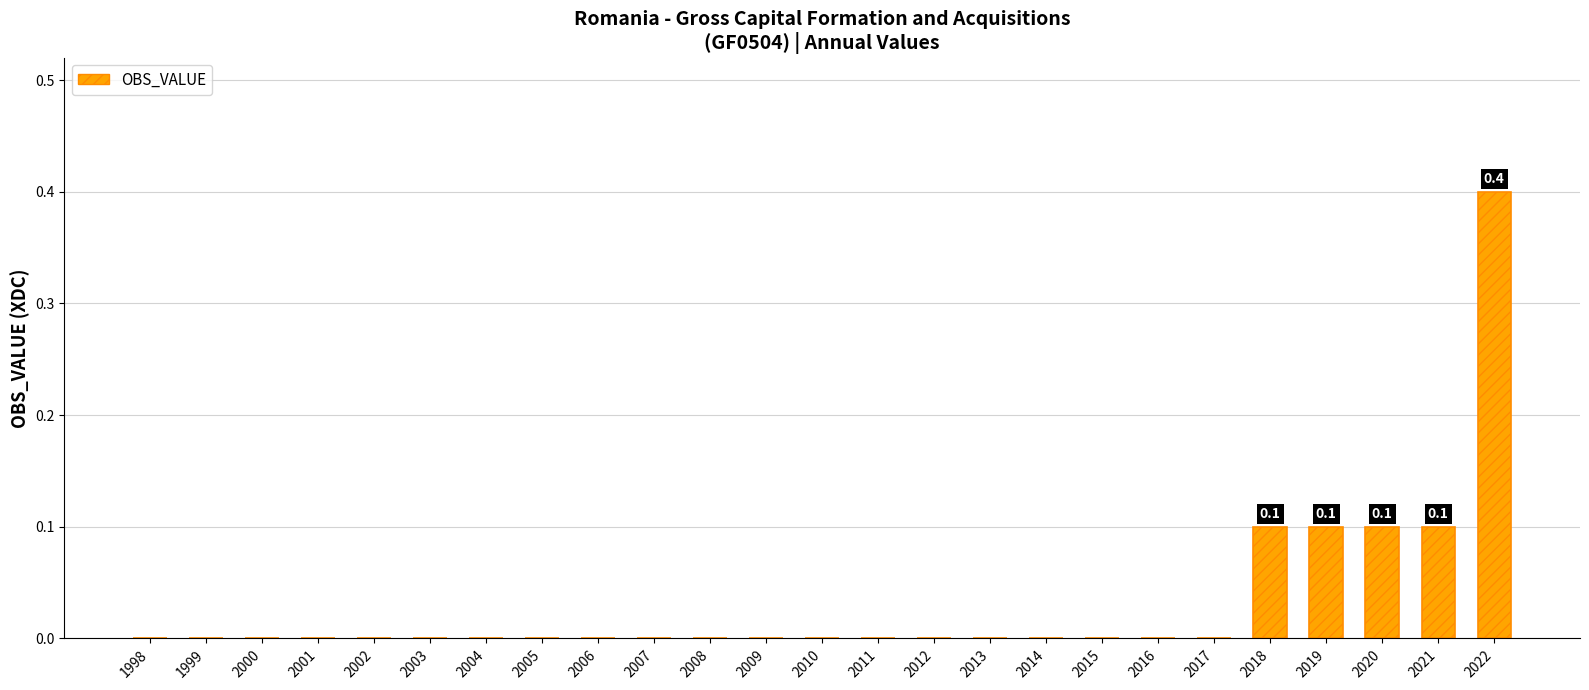

The chart shows a value of -0.3 at 2015. True or false?

False